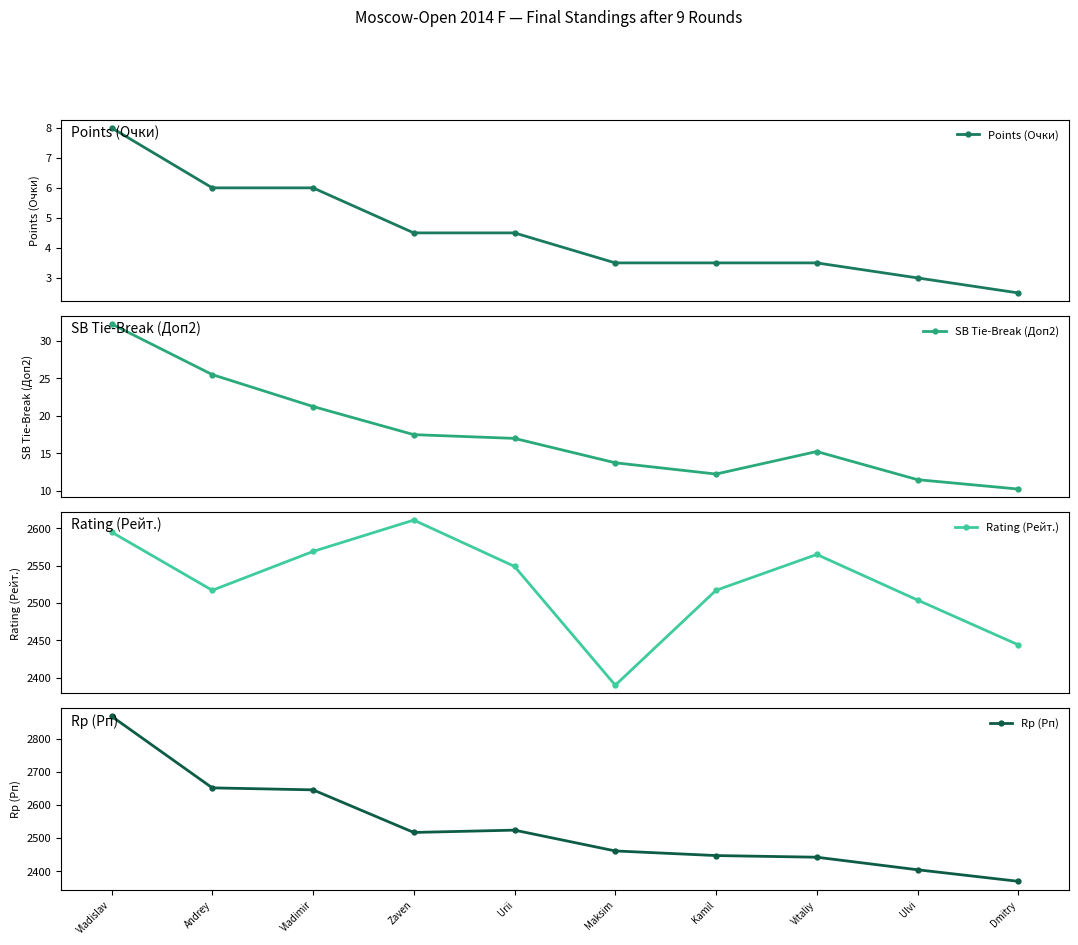

What is the sum of all Rp (Рп) values?

25331